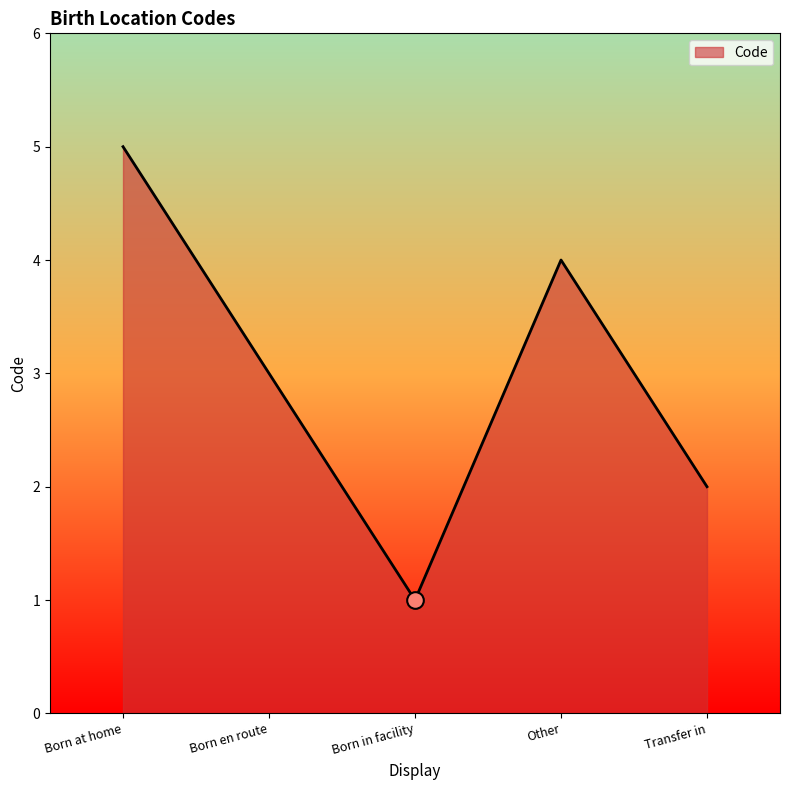

List the labels in order of value, largest first.

Born at home, Other, Born en route, Transfer in, Born in facility